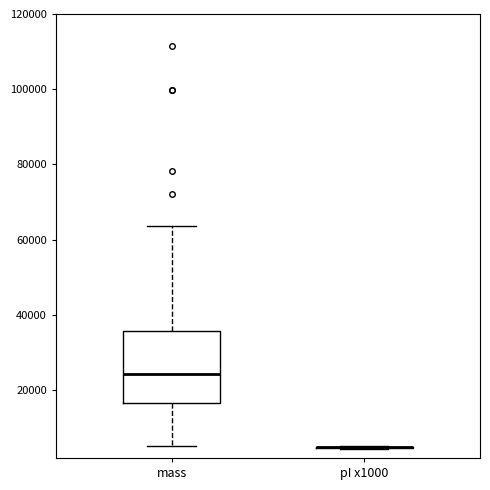

Reading left to right, transcribe this box plot: for each box, give where its median line is, the range the box spans, and where its two whiskers end, as read against the y-axis. The values are not printed on the chart, so give them approximately, as read against the axis.

mass: median 24000, box 16000 to 36000, whiskers 6000 to 64000
pI x1000: box collapsed to a line at 4000, whiskers 4000 to 6000